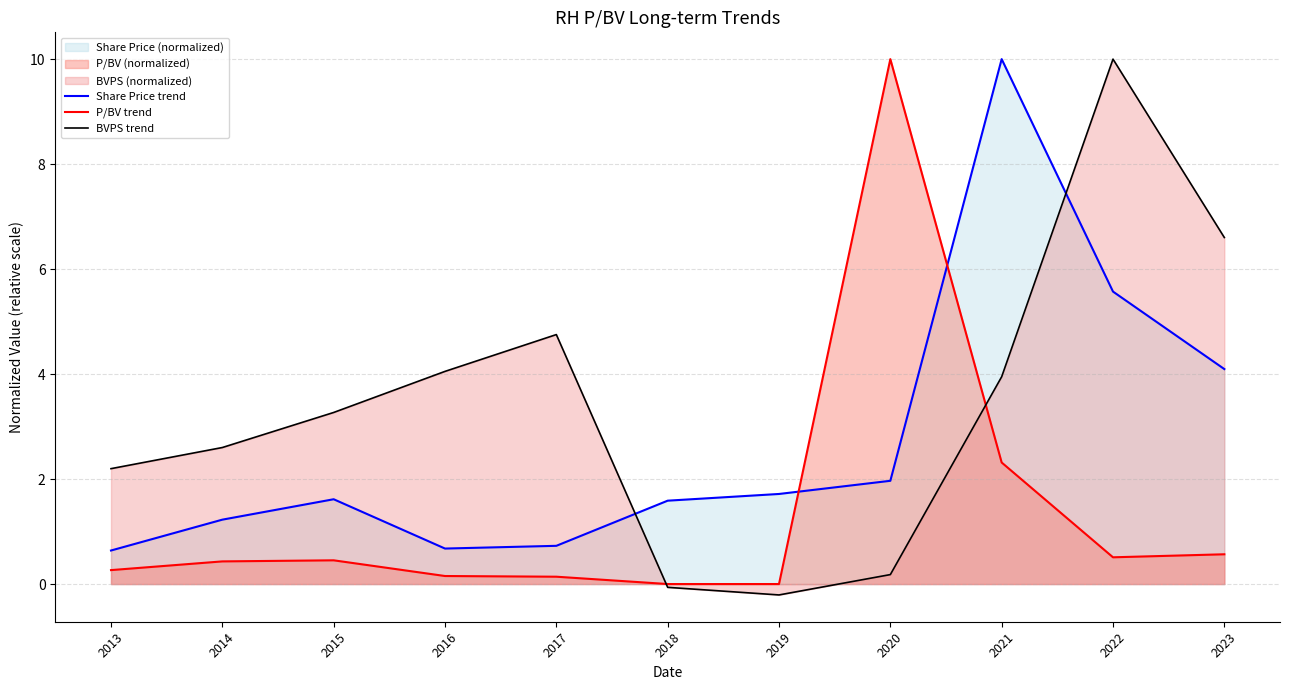

At how many categories does at least one series exceed 1?

11